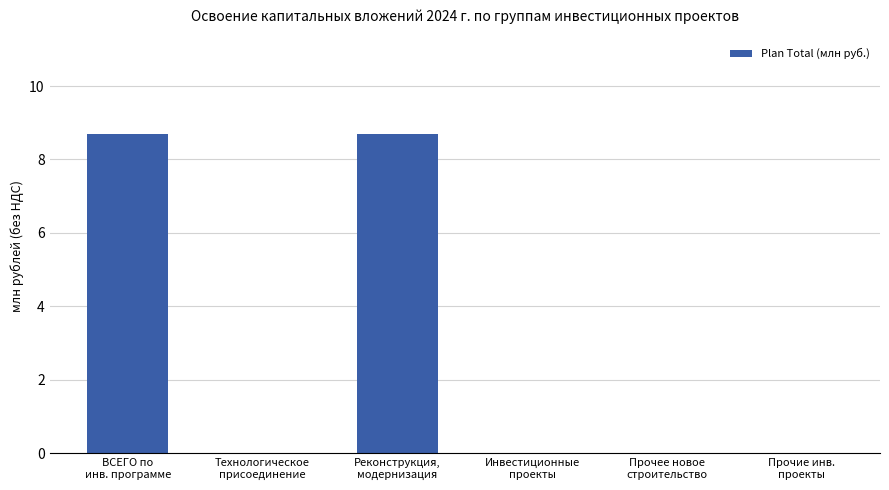

What is the sum of all values?

17.4